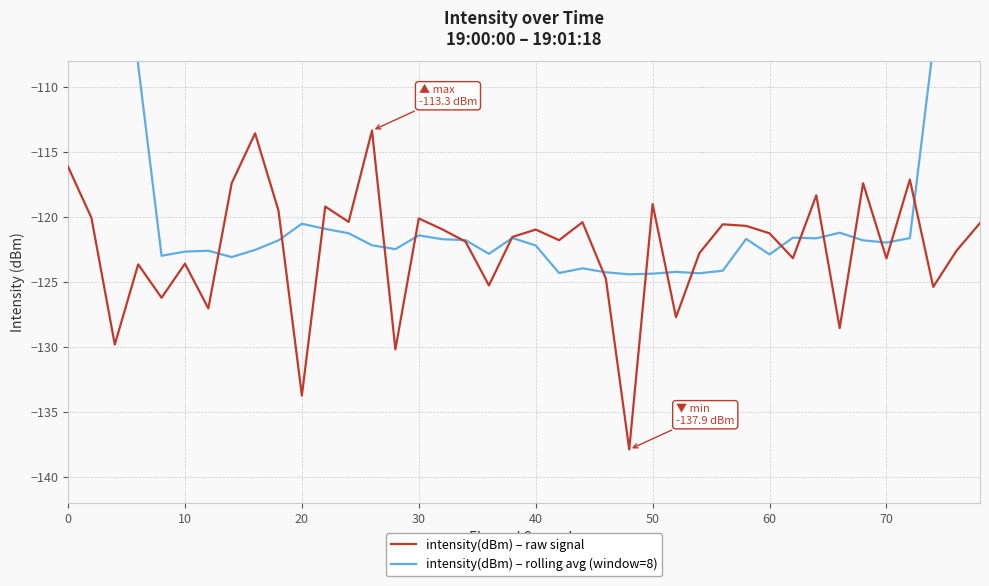

Is this an area chart (filled region under the line)?

No